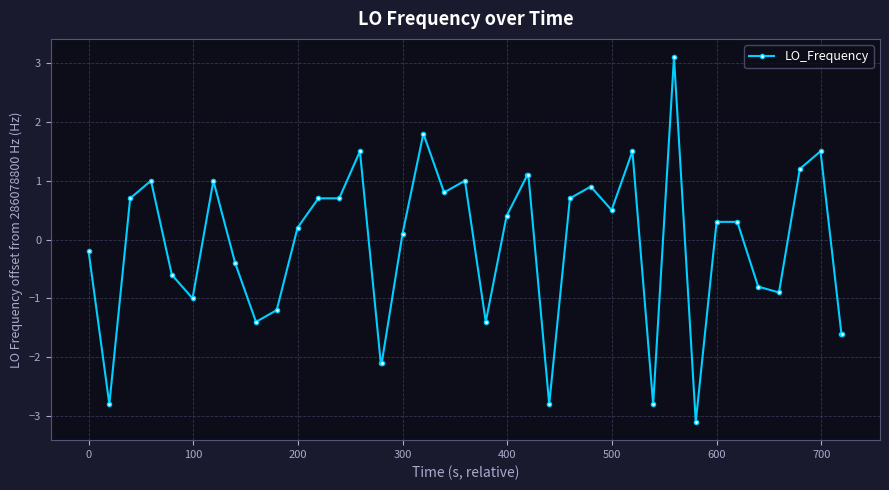

What is the greatest value displayed?

3.1